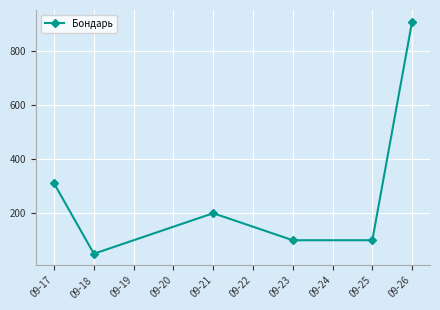

How many points are higher than both their immediate neighbors (excluding endpoints)?

1